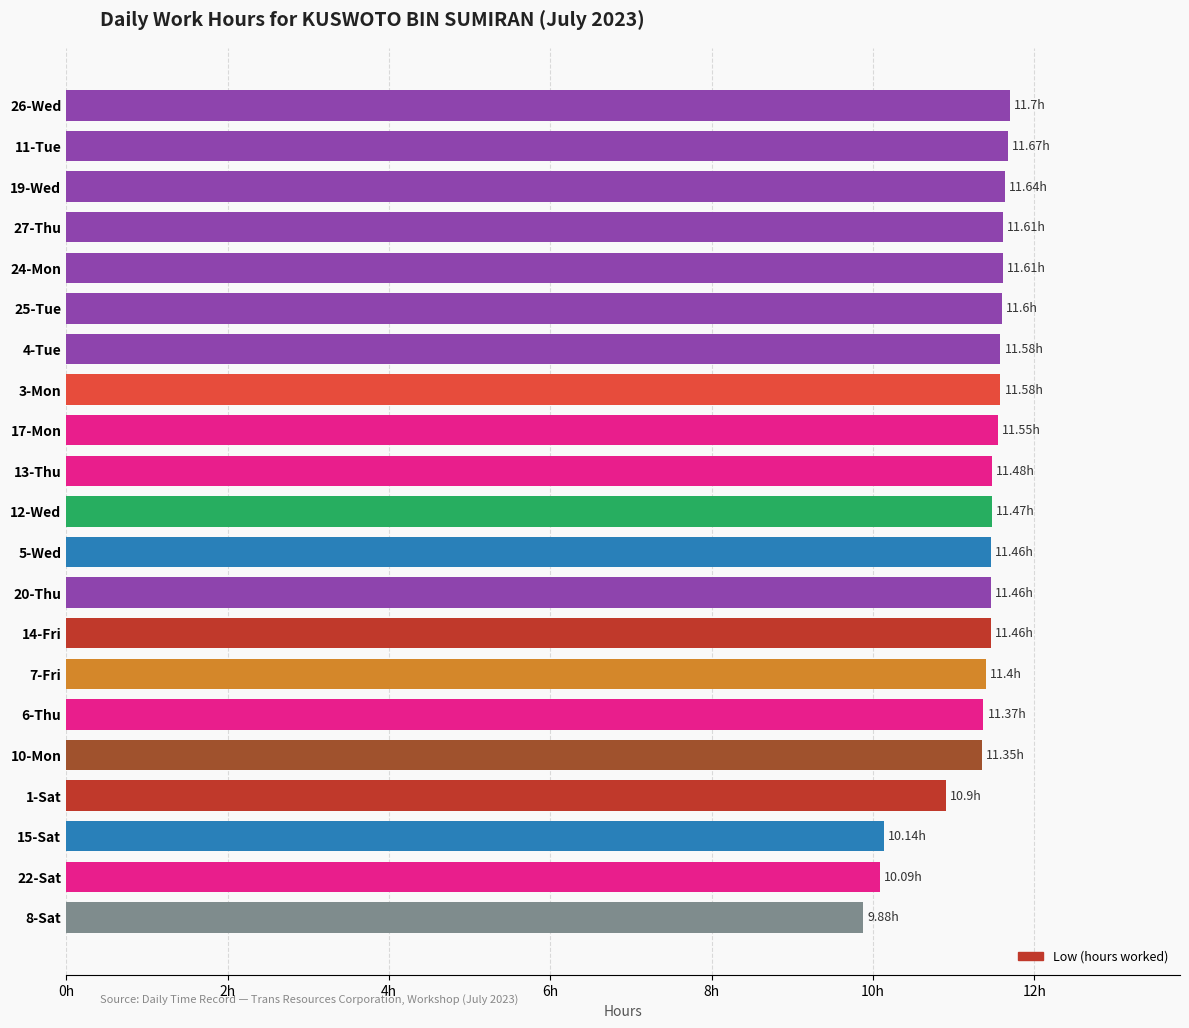

Are the bars horizontal?

Yes